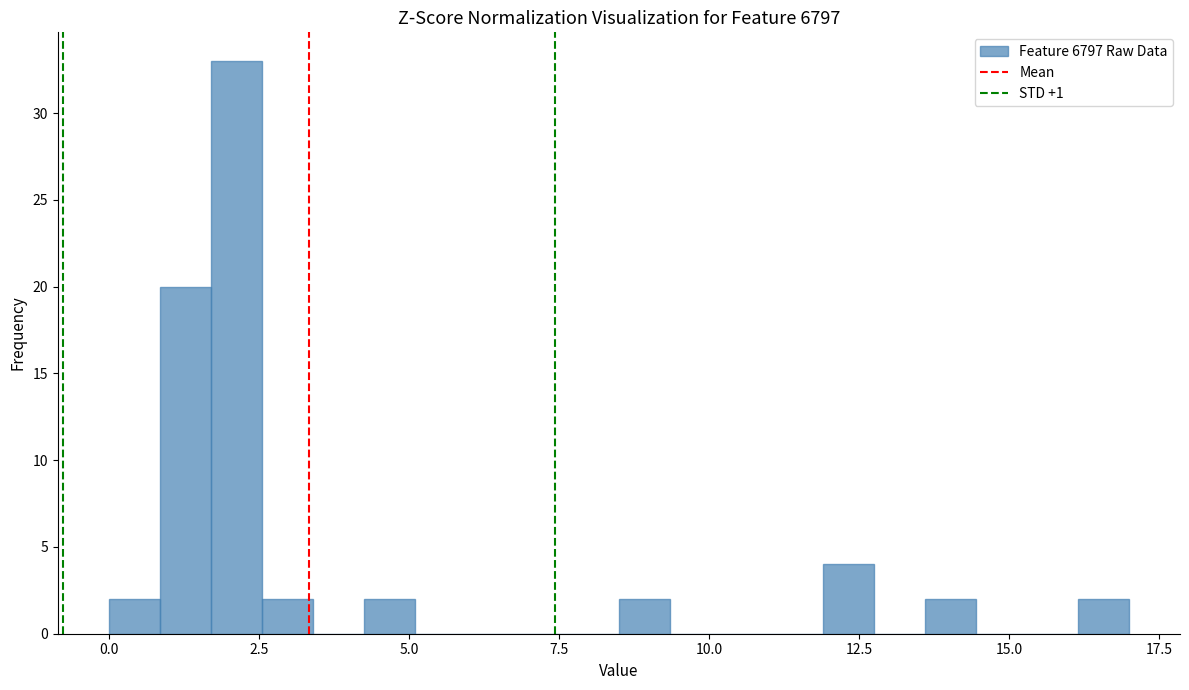

Read against the x-axis, roughly where is the centre of the tallest bar?

2.0